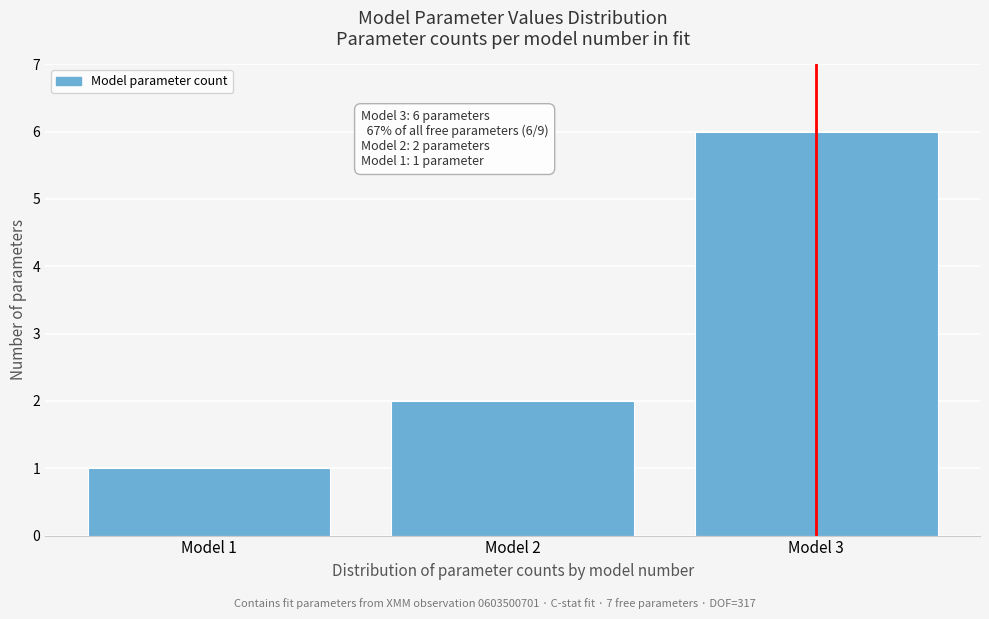

Reading left to right, extract all data points from this chart.

1	2	6